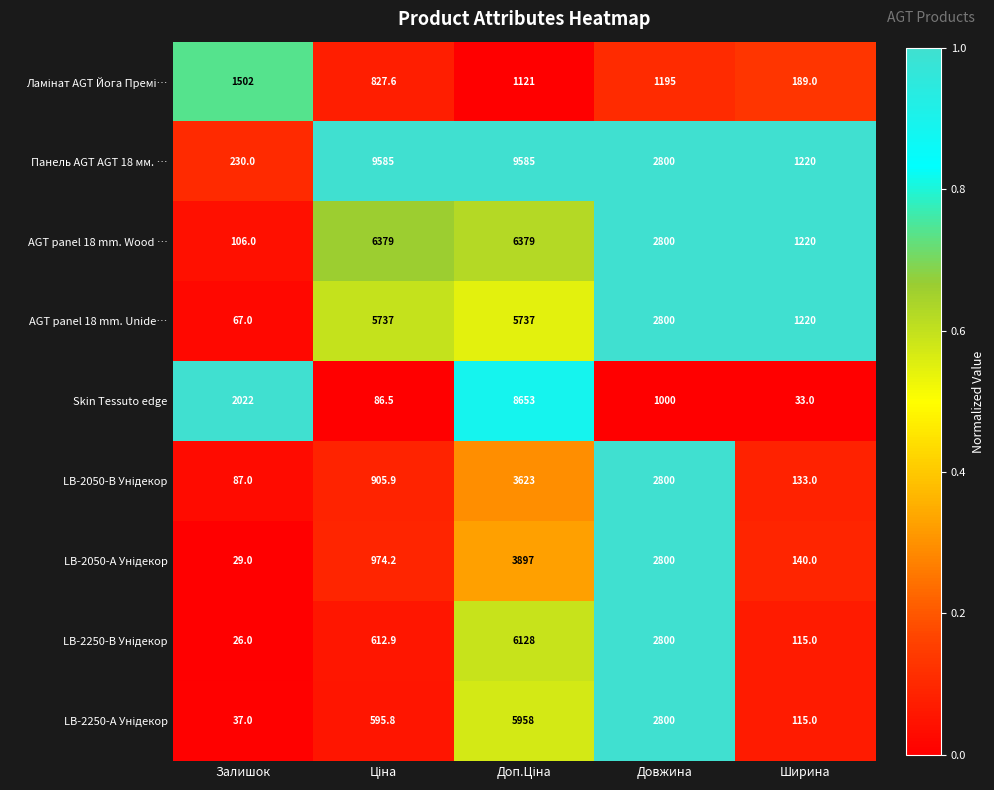

What is the spread (max minus min) of values at Ширина?

1187.0